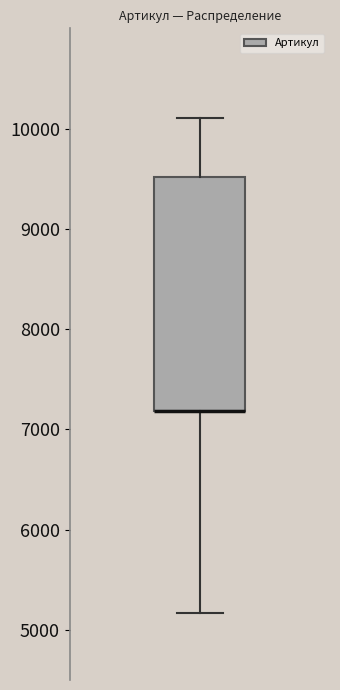

Read this box plot against the y-axis: the position of the median line, the range covered by the box, and the ends of both whiskers. The values are not printed on the chart, so give them approximately, as read against the axis.

median 7200 (drawn on the box's lower edge), box 7200 to 9500, whiskers 5200 to 10100